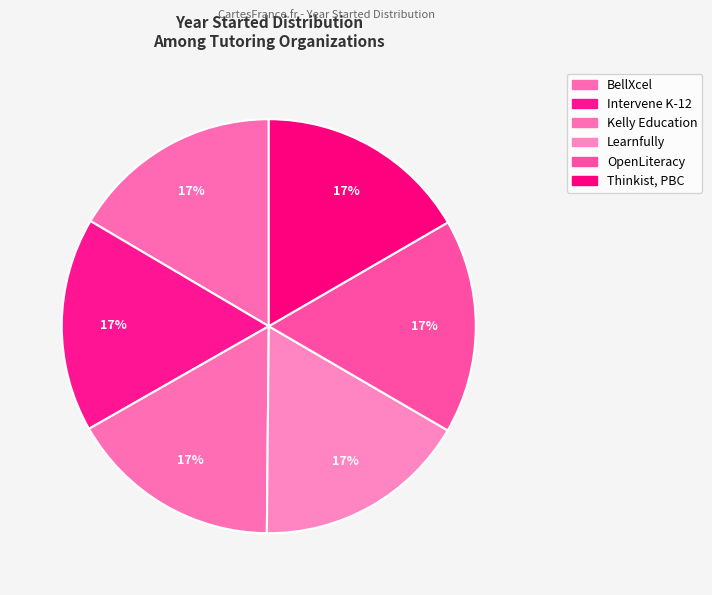

Combined, do Thinkist, PBC and OpenLiteracy account for over 50%?

No